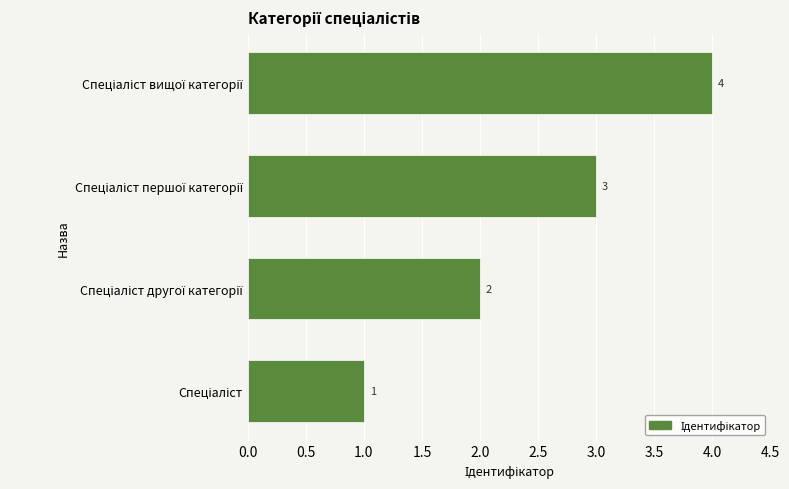

What is the greatest value displayed?

4